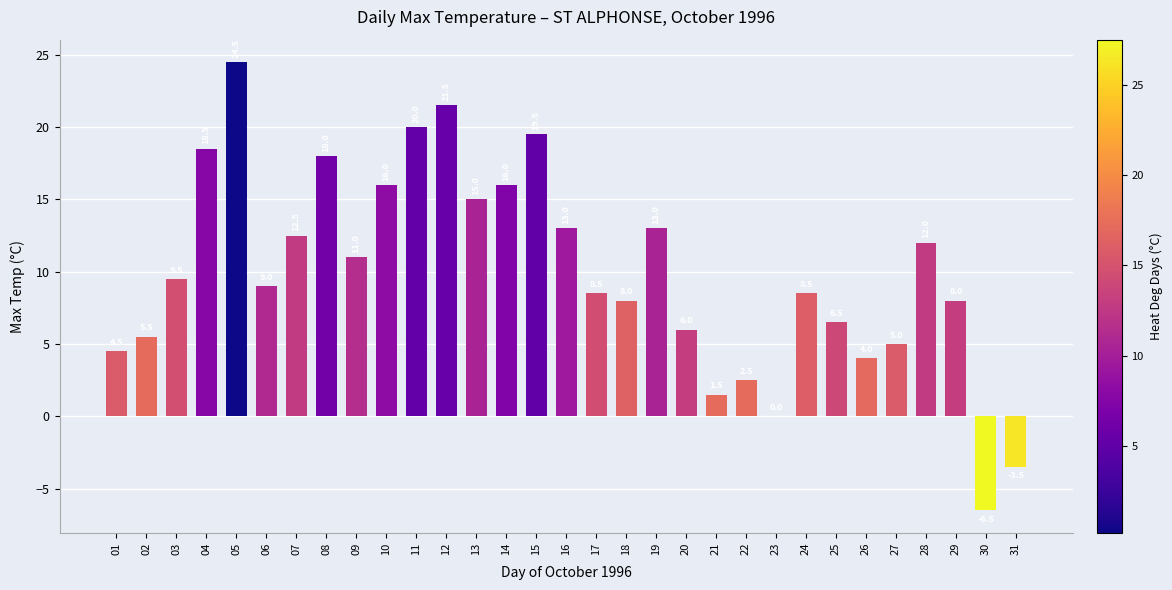

Are the bars horizontal?

No